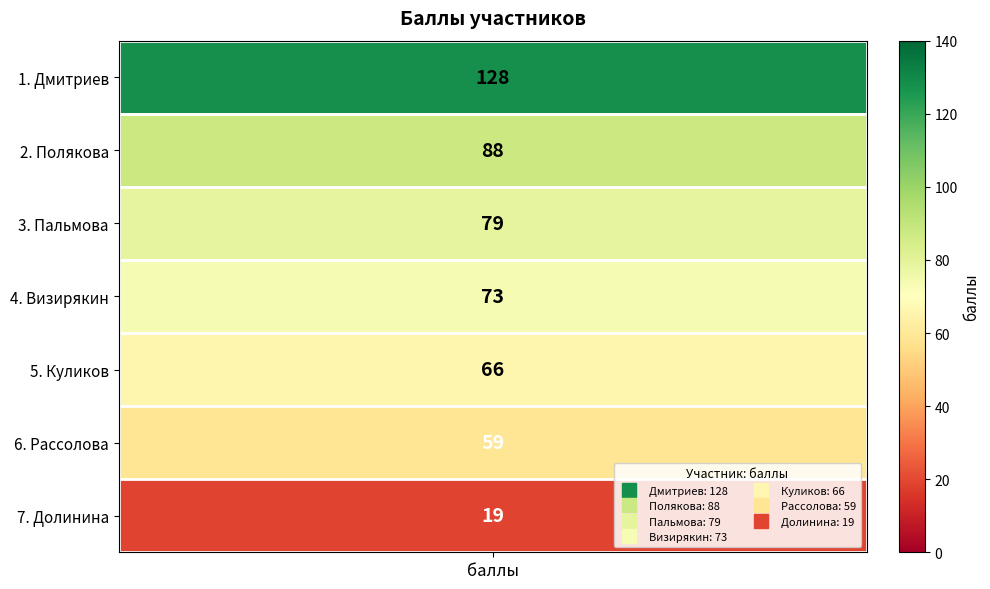

Reading left to right, list all the values displayed in this chart.

128	88	79	73	66	59	19